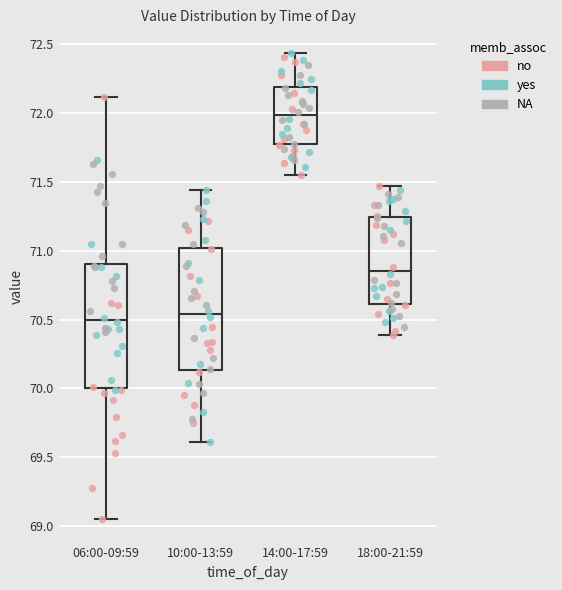

Reading left to right, transcribe this box plot: for each box, give where its median line is, the range the box spans, and where its two whiskers end, as read against the y-axis. The values are not printed on the chart, so give them approximately, as read against the axis.

06:00-09:59: median 70.50, box 70.00 to 70.90, whiskers 69.05 to 72.10
10:00-13:59: median 70.55, box 70.15 to 71.00, whiskers 69.60 to 71.45
14:00-17:59: median 72.00, box 71.80 to 72.20, whiskers 71.55 to 72.45
18:00-21:59: median 70.85, box 70.60 to 71.25, whiskers 70.40 to 71.45